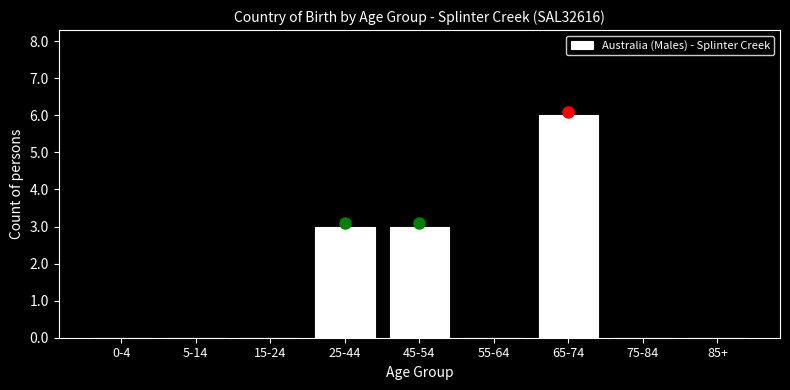

Reading left to right, transcribe all the data shown in this chart.

0-4=0	5-14=0	15-24=0	25-44=3	45-54=3	55-64=0	65-74=6	75-84=0	85+=0